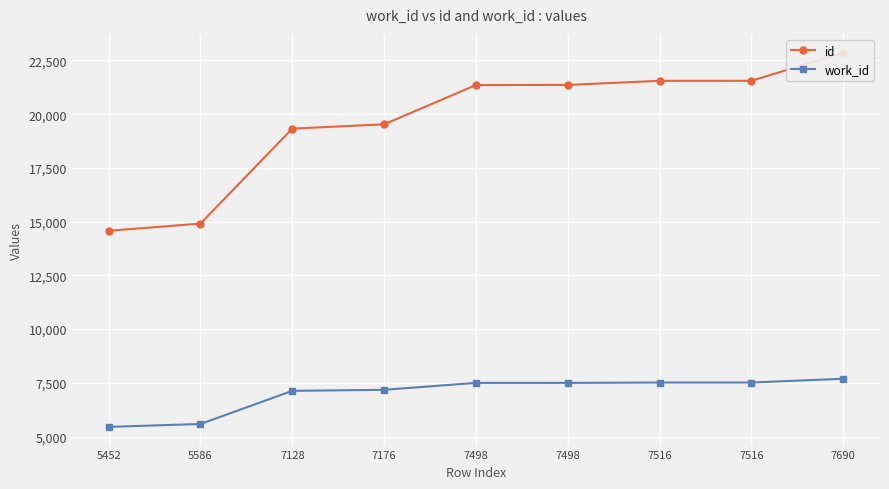

Rank the categories by work_id value from highest to lowest.

7690, 7516, 7516, 7498, 7498, 7176, 7128, 5586, 5452